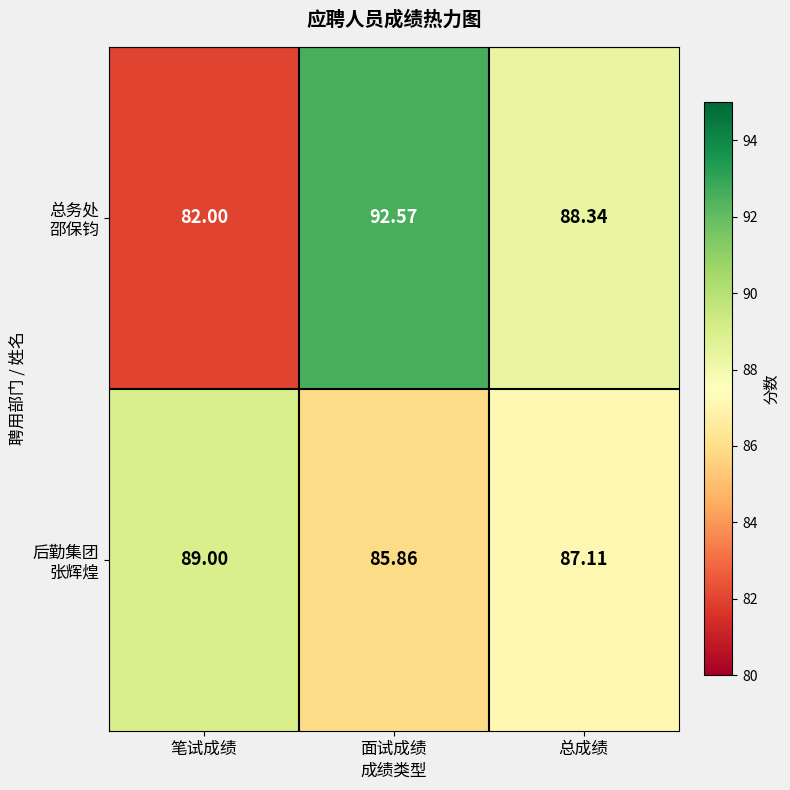

Which category has the lowest value across all series?

笔试成绩